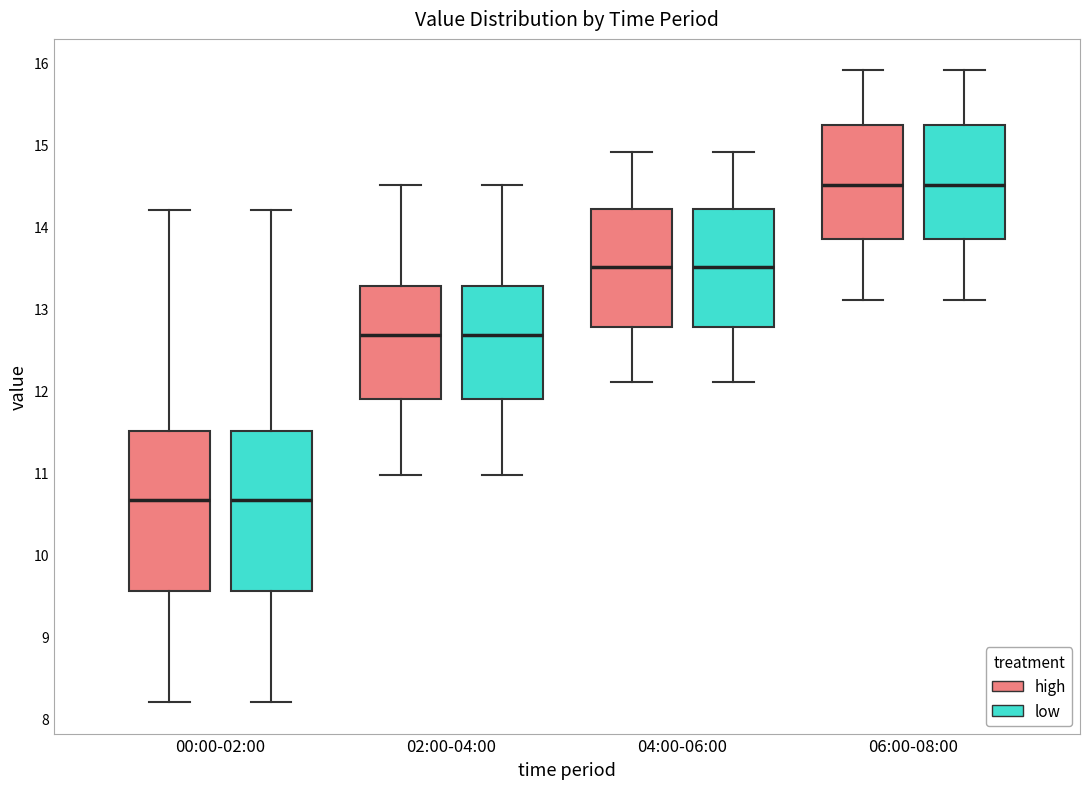

Where is the lower edge of the box for 06:00-08:00 (high) on the y-axis? The values are not printed on the chart, so give them approximately, as read against the axis.

13.8